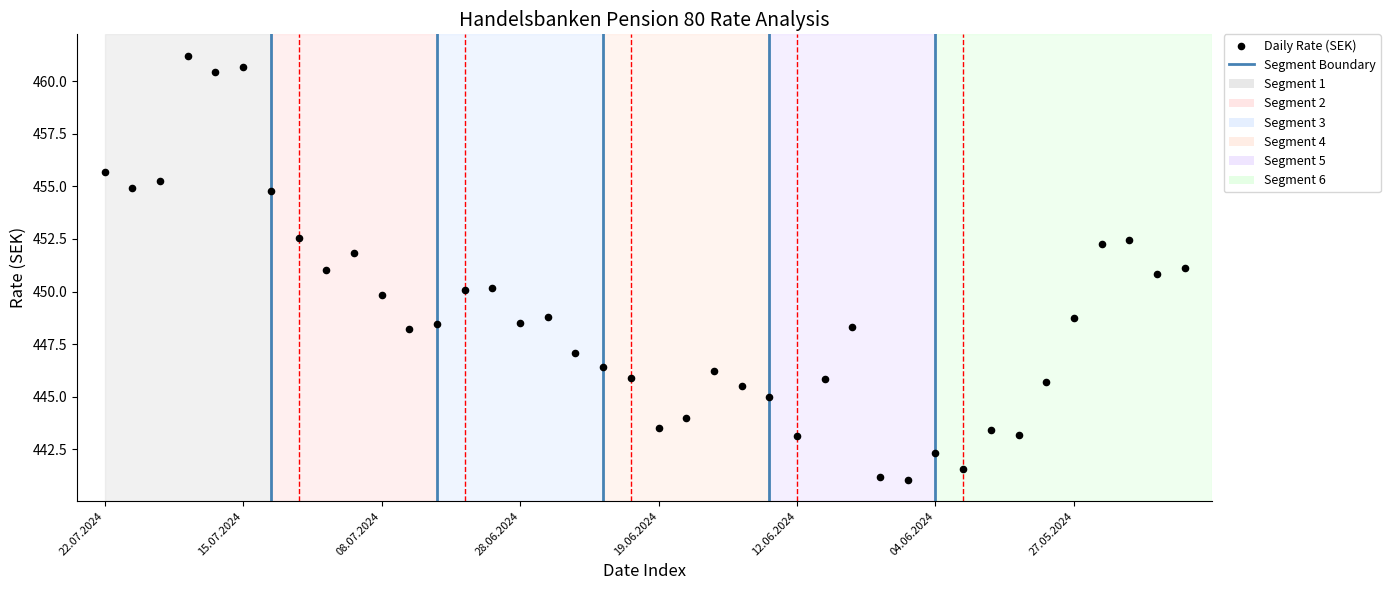

What is the range of Y values (max minus min)?

20.2